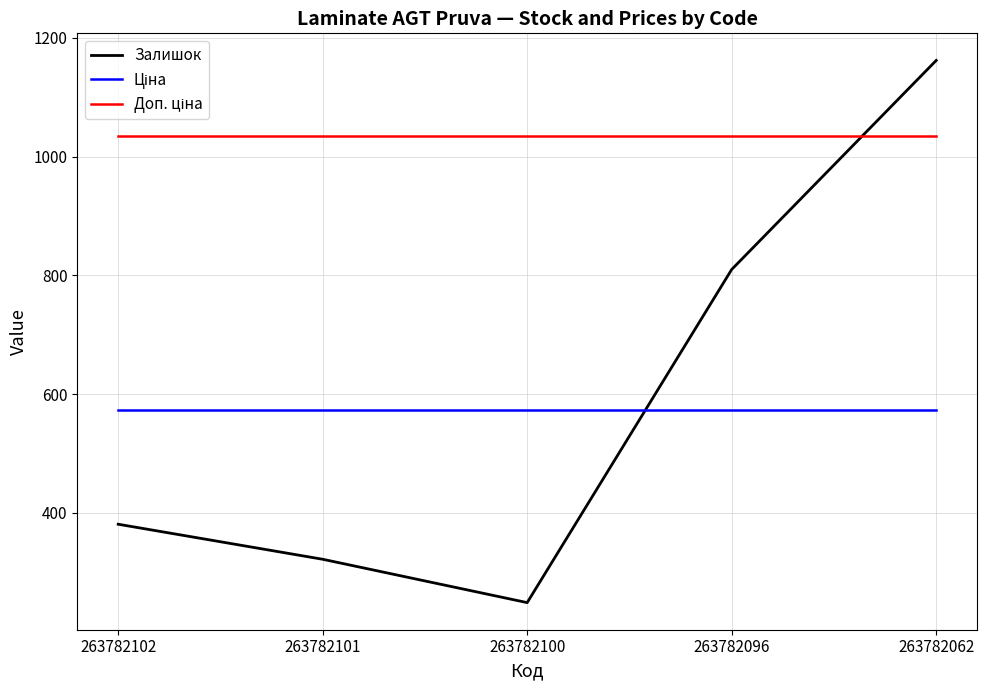

What is the average value of the Залишок series?

584.8